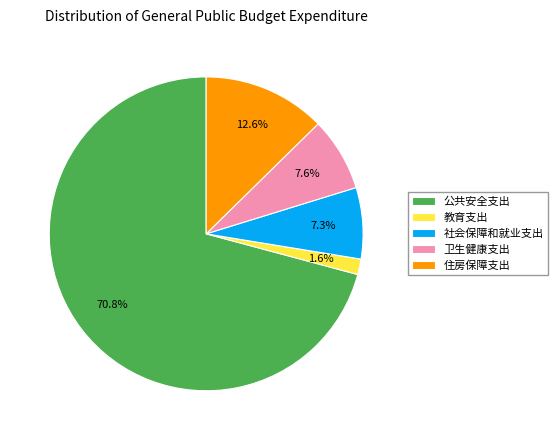

Do 卫生健康支出 and 住房保障支出 together represent more than half of the pie?

No